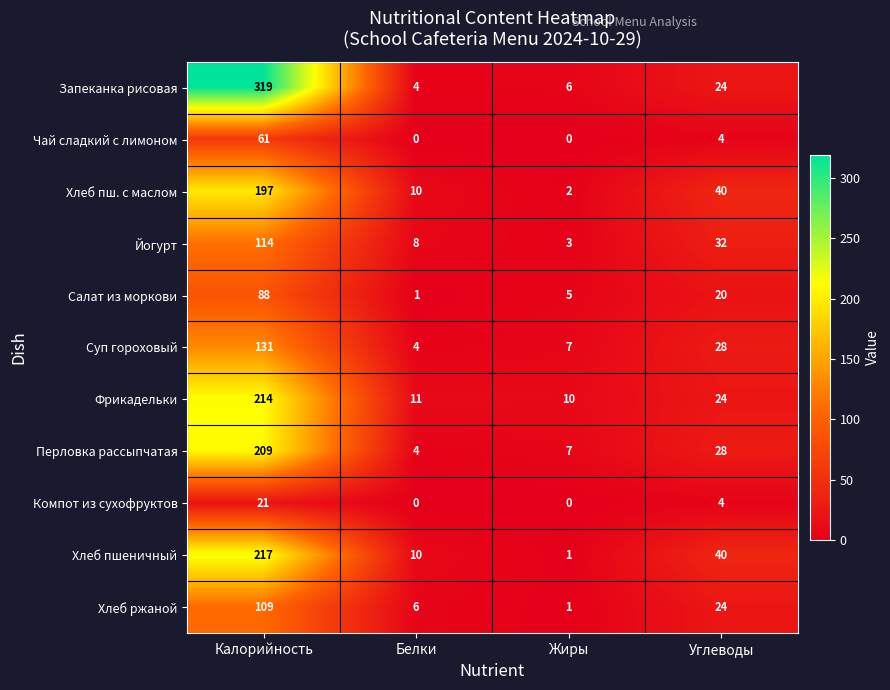

Rank the series at Калорийность from highest to lowest value.

Запеканка рисовая, Хлеб пшеничный, Фрикадельки, Перловка рассыпчатая, Хлеб пш. с маслом, Суп гороховый, Йогурт, Хлеб ржаной, Салат из моркови, Чай сладкий с лимоном, Компот из сухофруктов